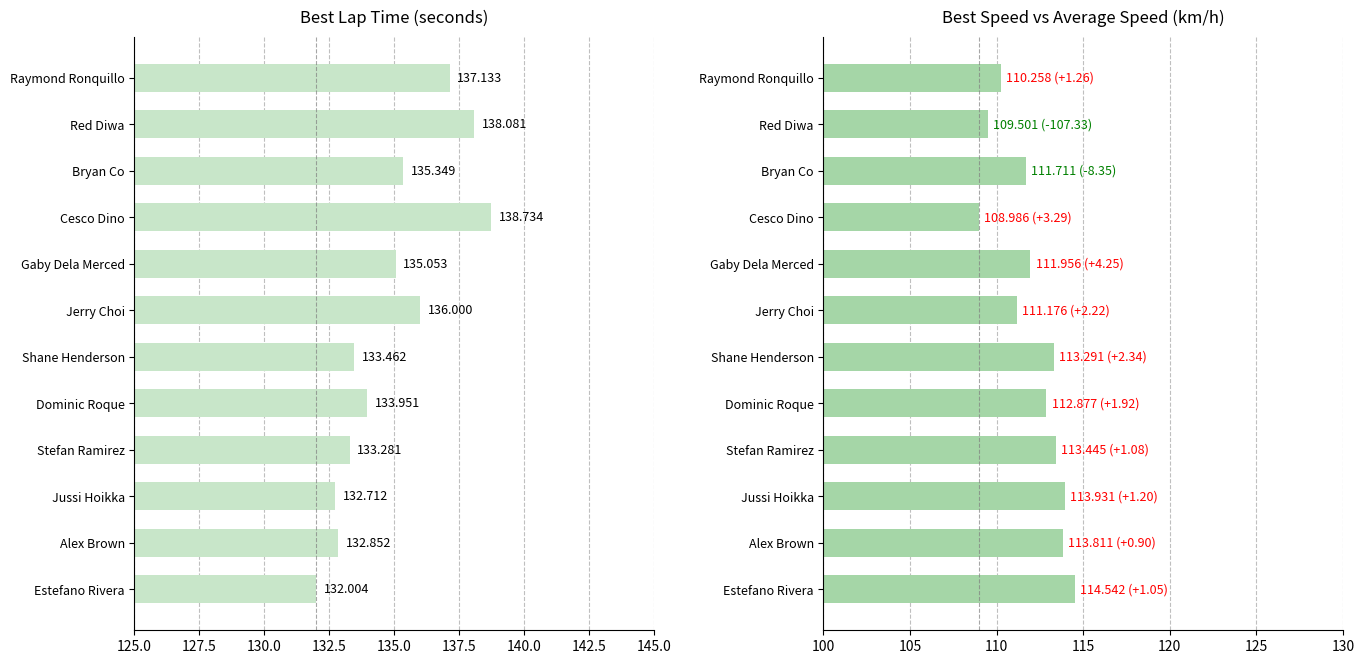

Which series has the largest total across all categories?

Best Lap time